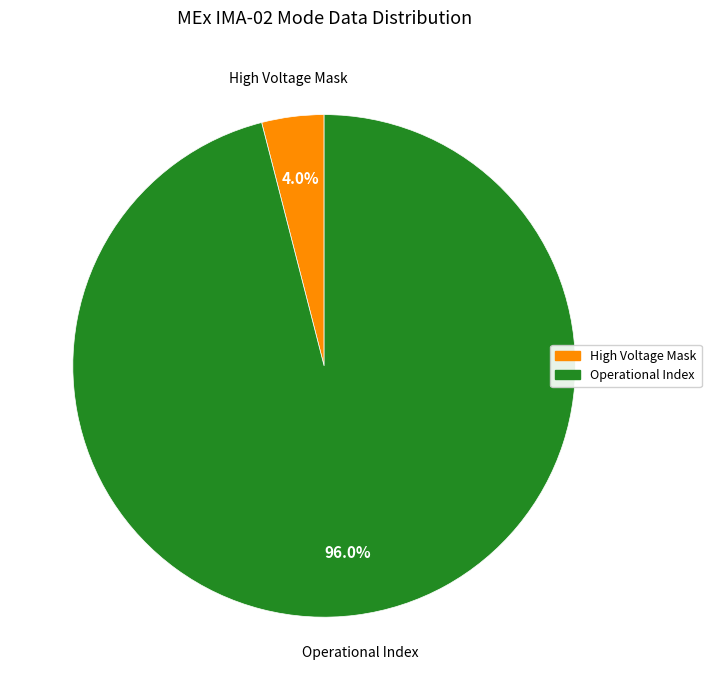

Is there any slice that represents more than half of the pie?

Yes